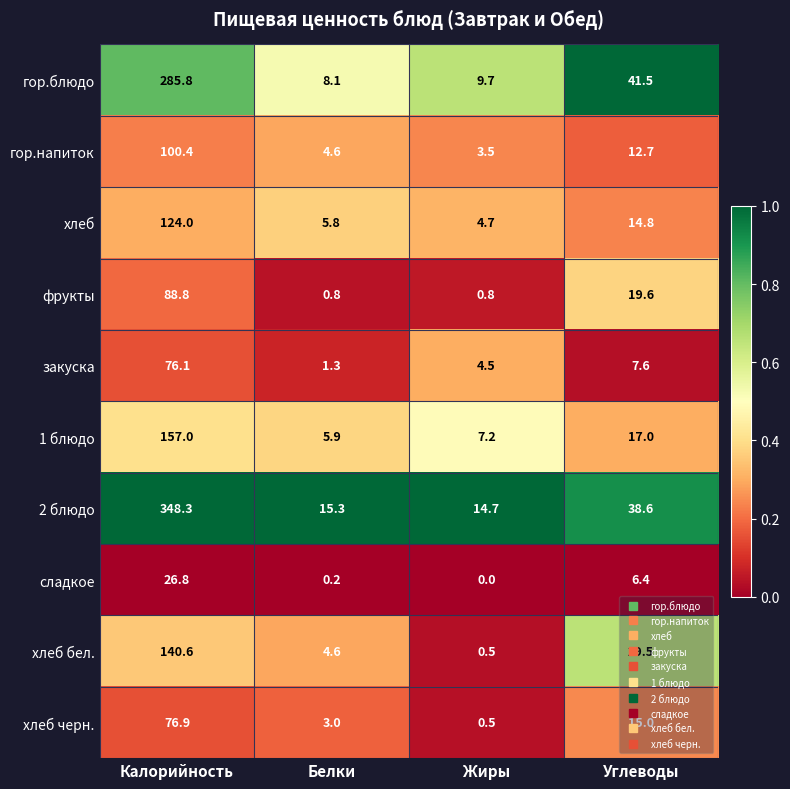

Is the value of закуска at Углеводы greater than the value of 2 блюдо at Белки?

No